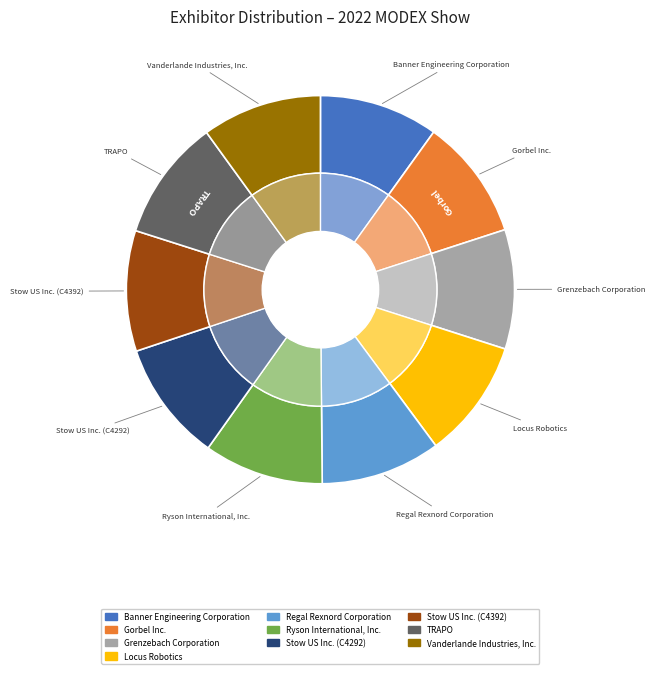

Which has a higher value, Regal Rexnord Corporation or Vanderlande Industries, Inc.?

Regal Rexnord Corporation